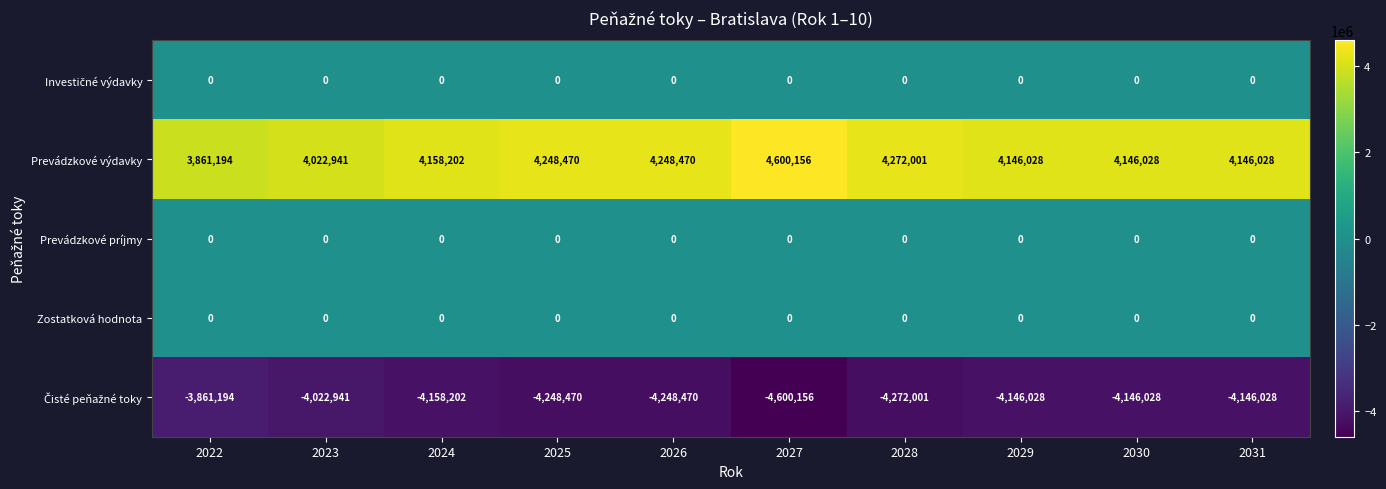

Is it true that Prevádzkové výdavky equals 807371 at 2022?

False